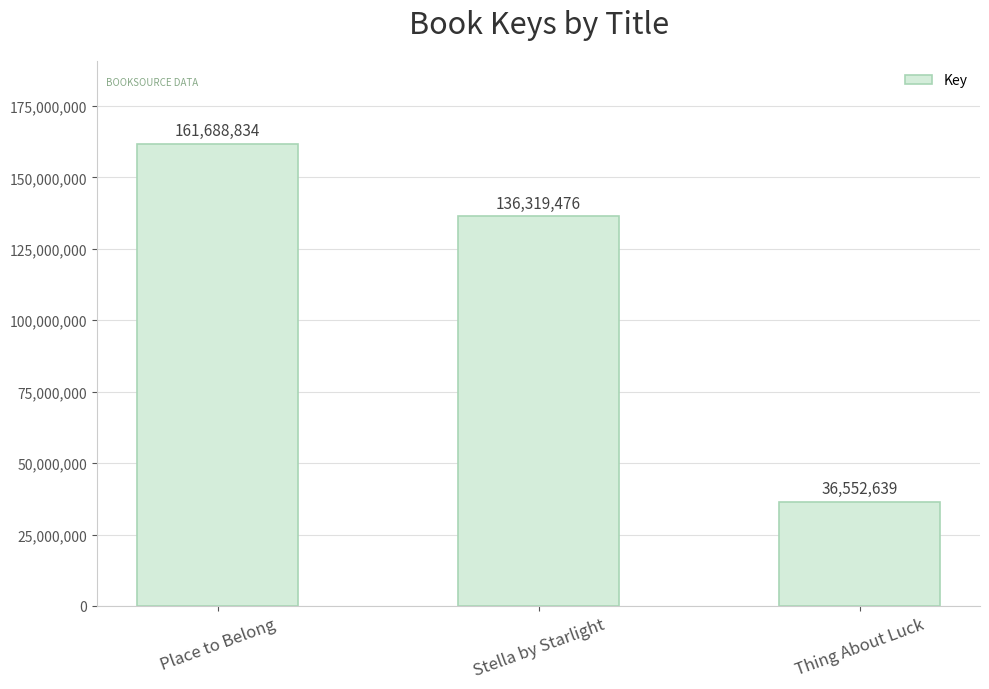

Rank the categories by value from lowest to highest.

Thing About Luck, Stella by Starlight, Place to Belong